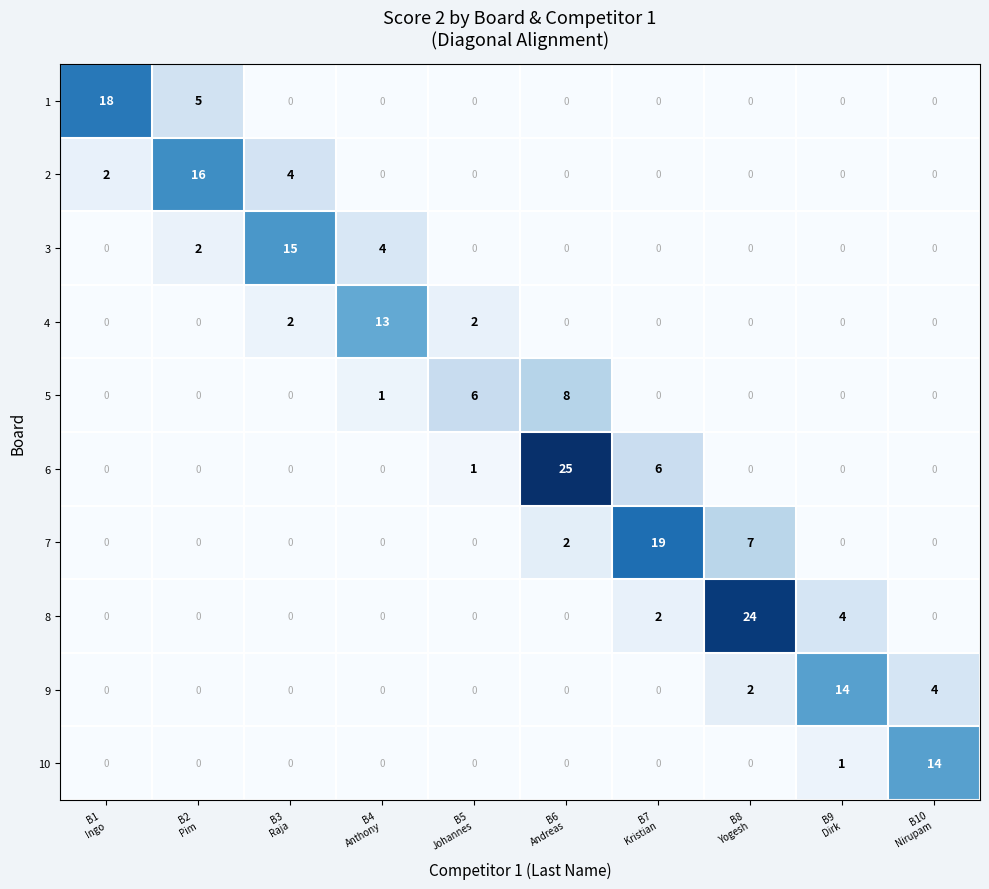

At how many categories does at least one series exceed 10?

9